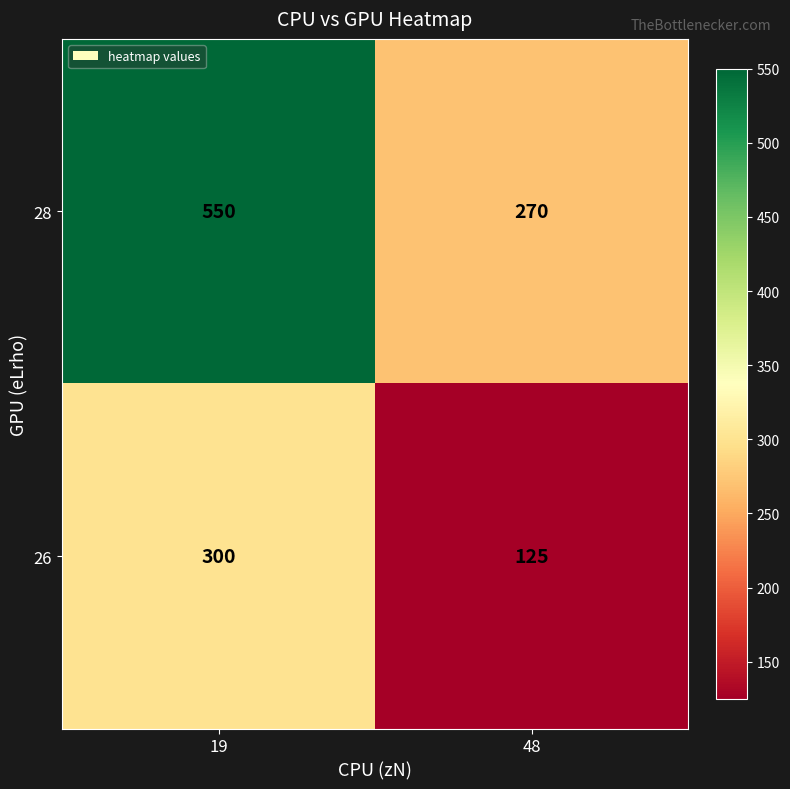

What is the approximate value of 26 at 19?

300